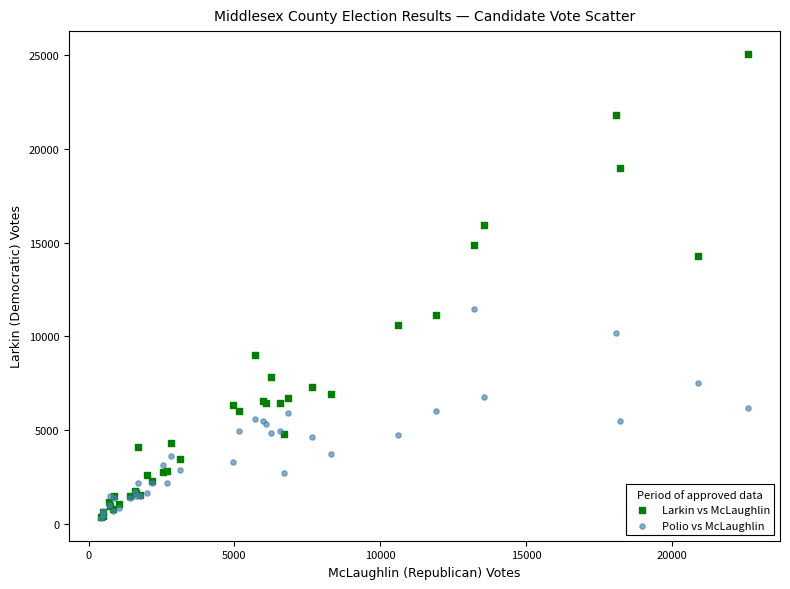

In the Larkin vs McLaughlin series, what Y value is closest to 12697?

11147